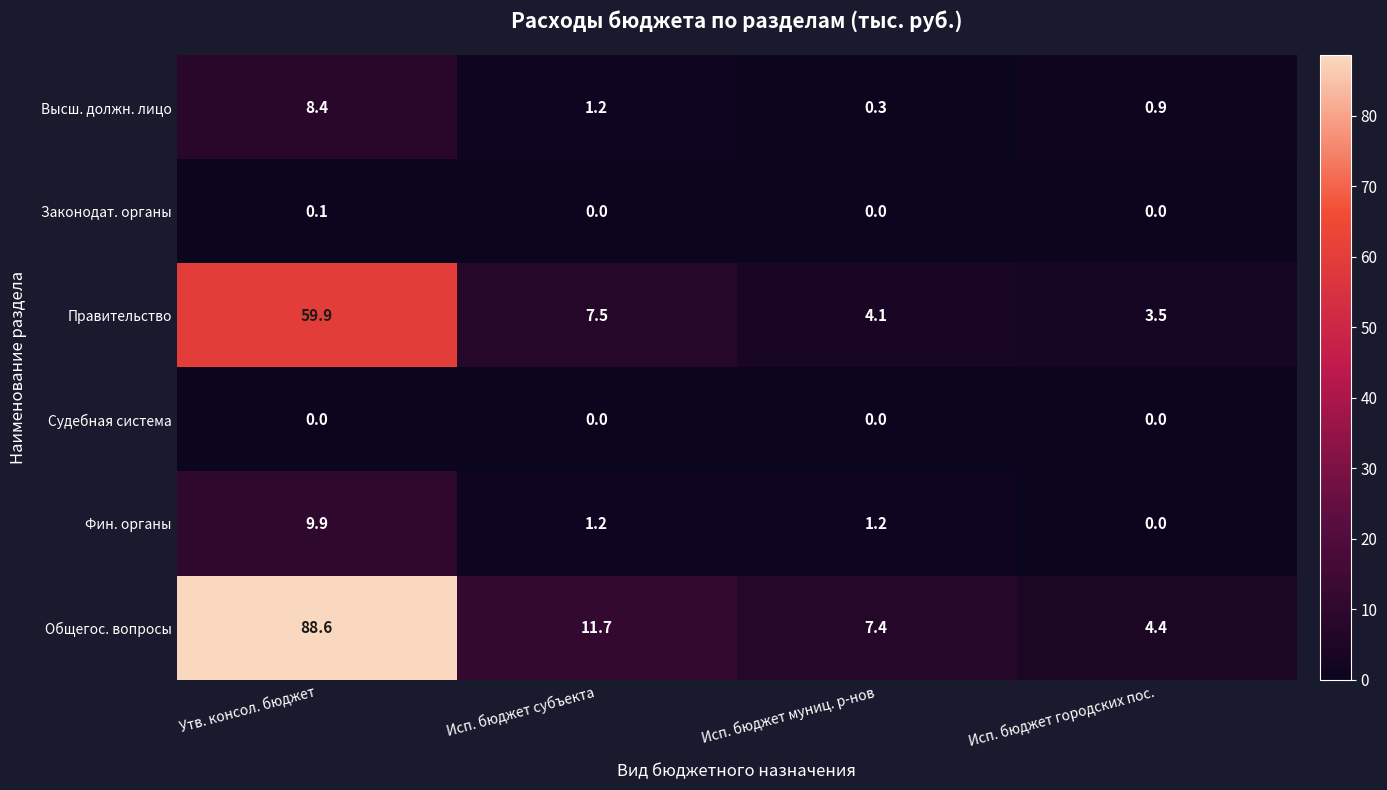

What is the sum of the Общегос. вопросы values at Исп. бюджет субъекта and Исп. бюджет муниц. р-нов?

19.1